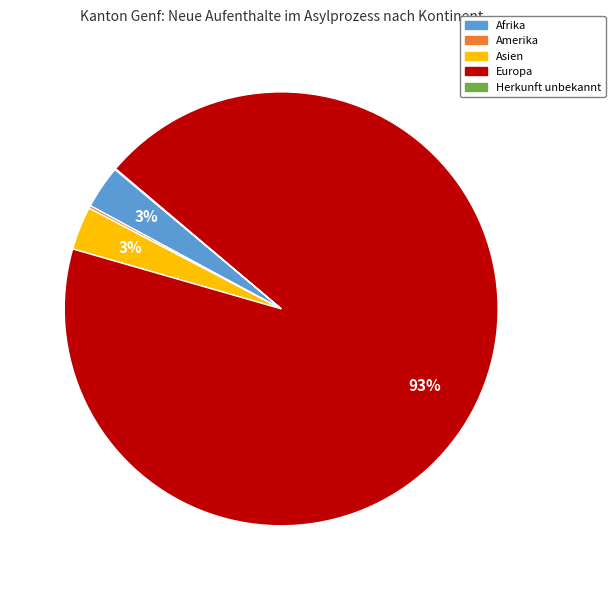

Which slice is the largest?

Europa